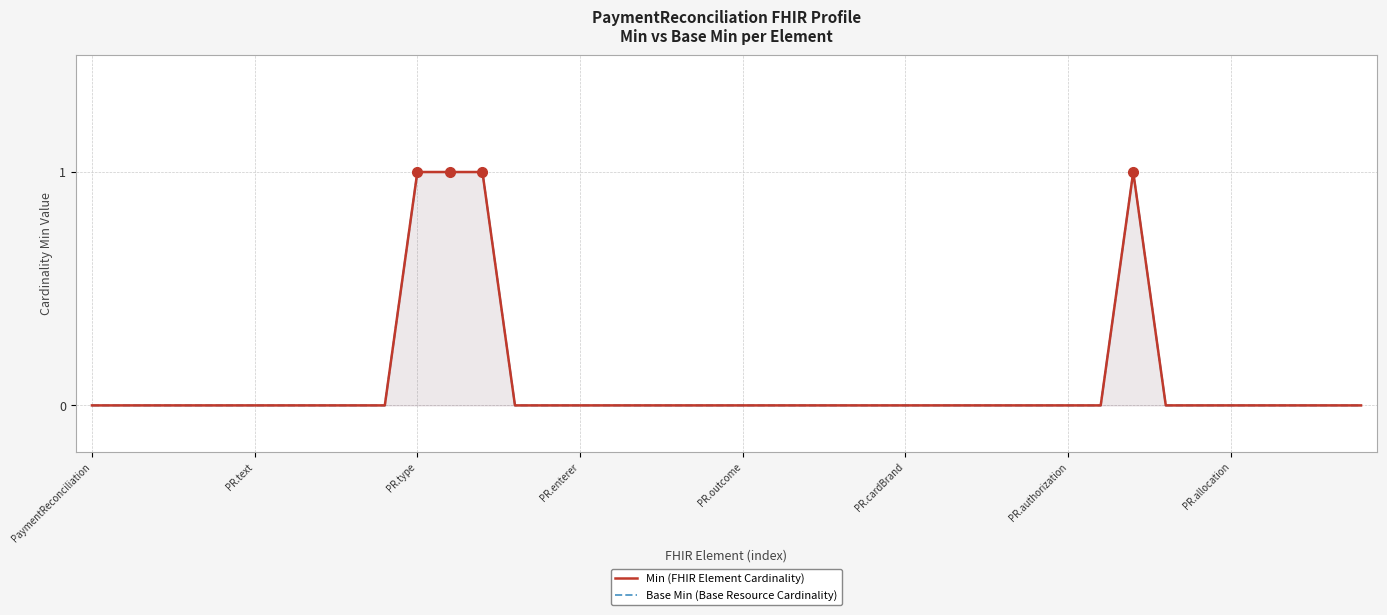

How many values in the Base Min (Base Resource Cardinality) series exceed 0?

4